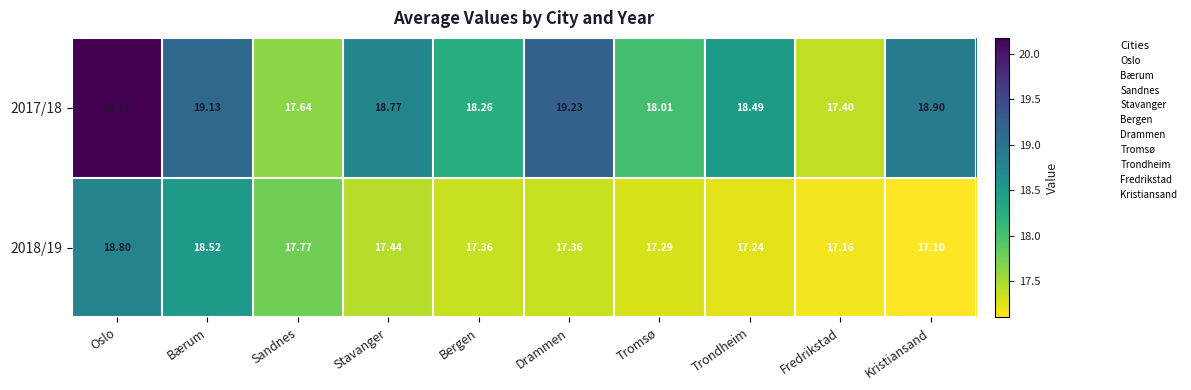

Where does the 2017/18 series first go above 18?

Oslo